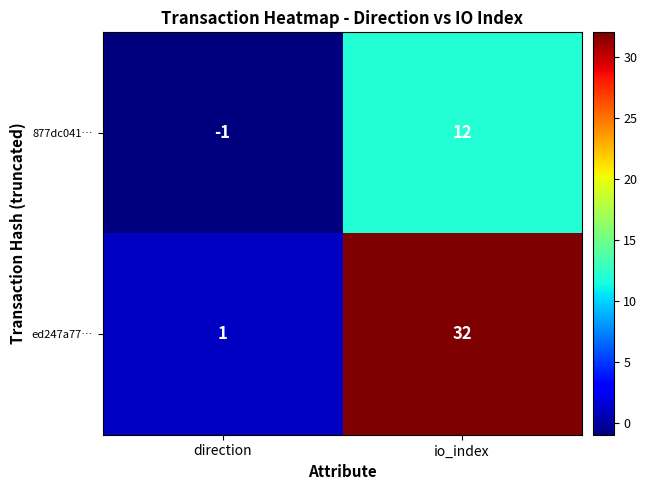

Rank the series at direction from highest to lowest value.

ed247a77…, 877dc041…